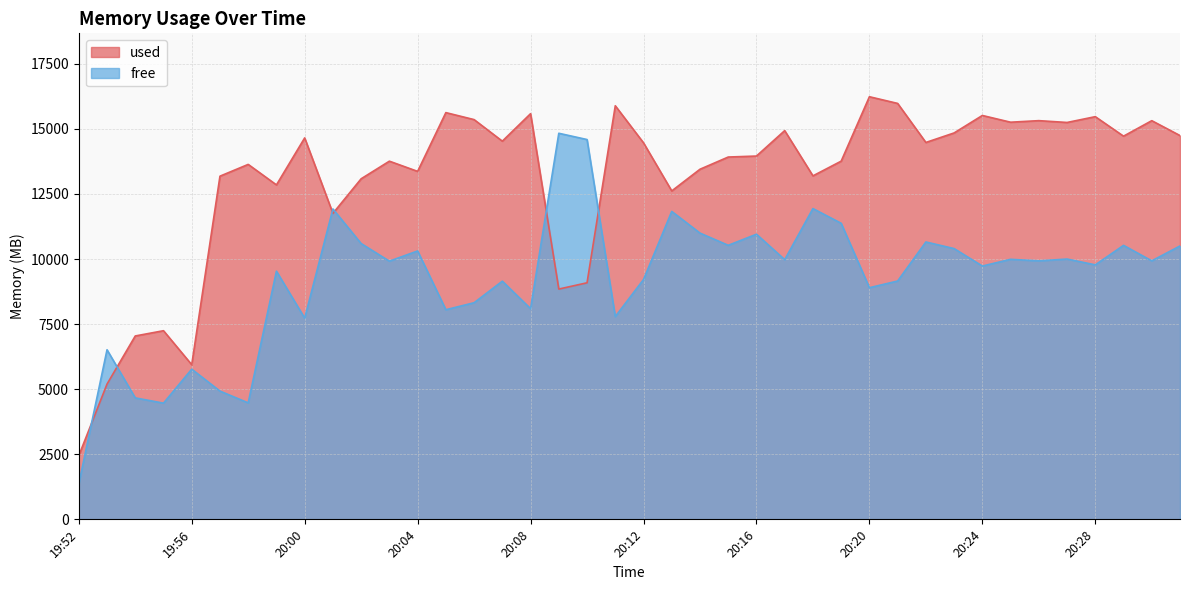

List the series in order of their peak value, highest first.

used, free